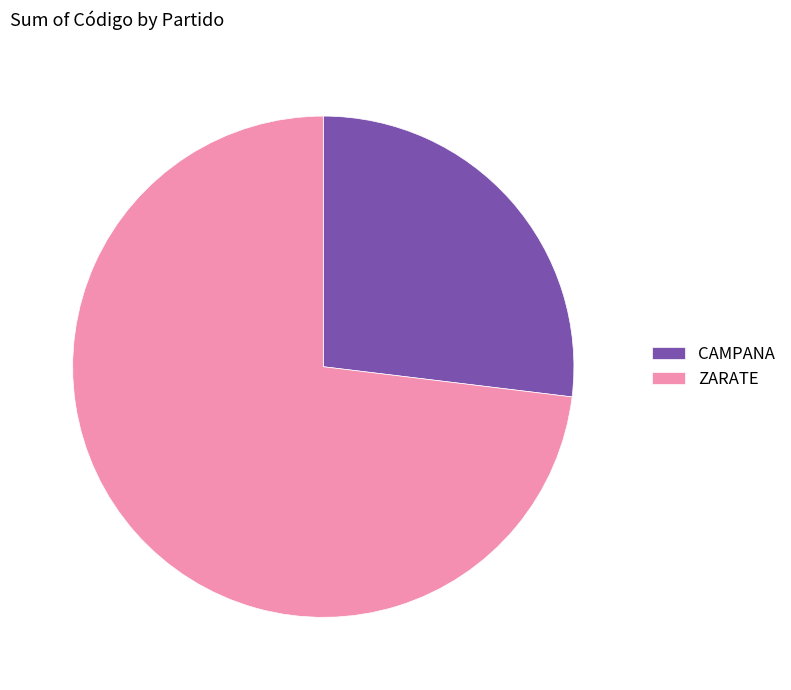

How many slices are in this pie chart?

2